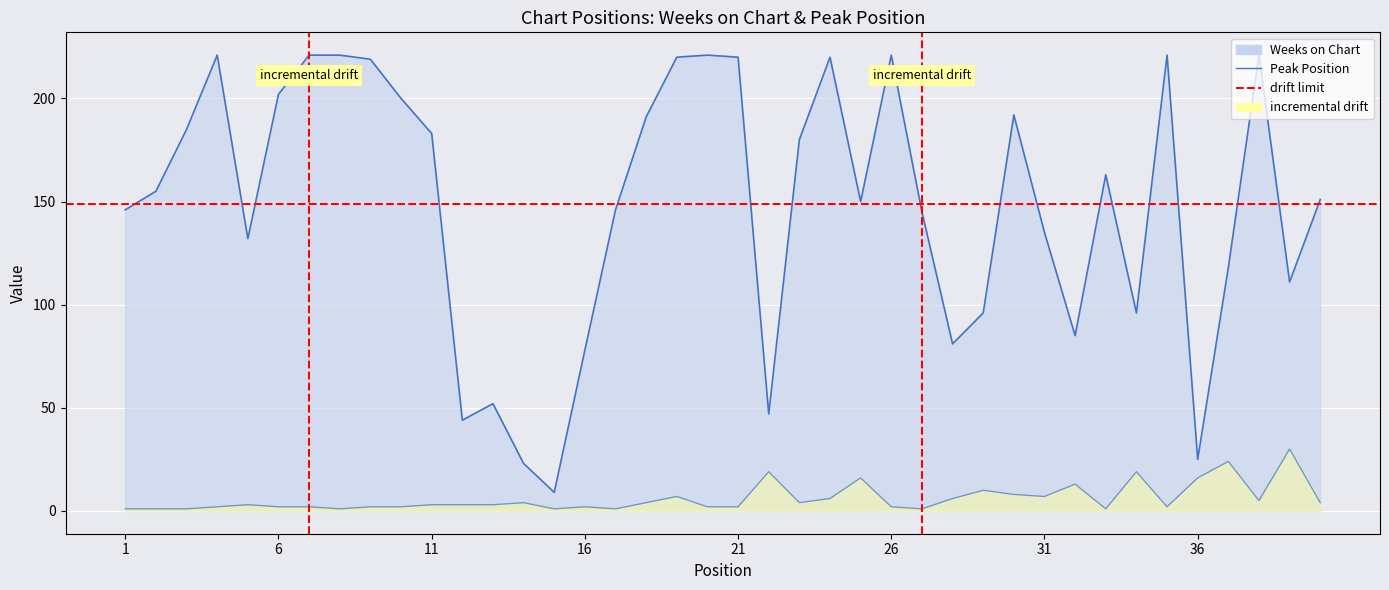

How many interior local peaks does the Weeks on Chart series have?

9